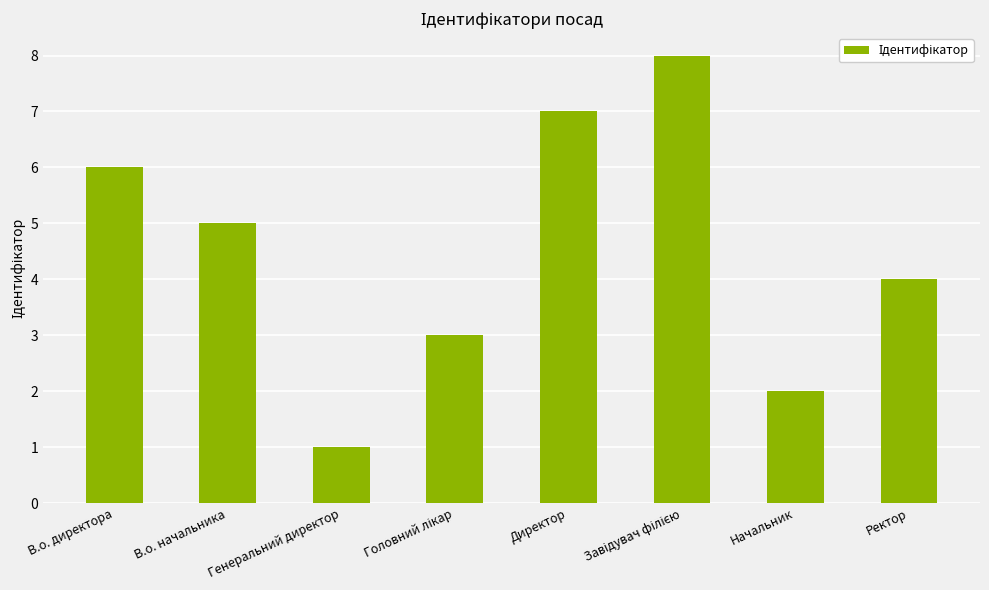

What is the greatest value displayed?

8